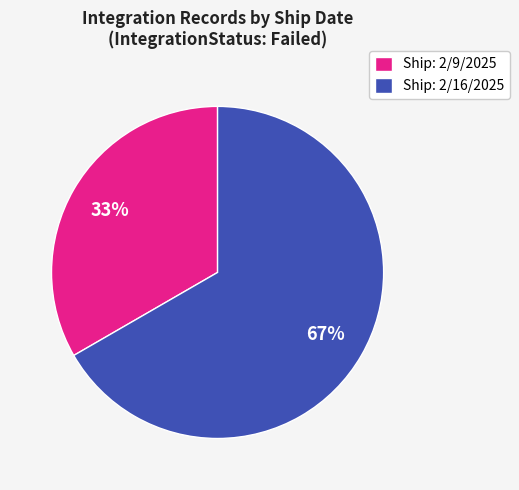

To the nearest percent, what portion does Ship: 2/16/2025 represent?

67%